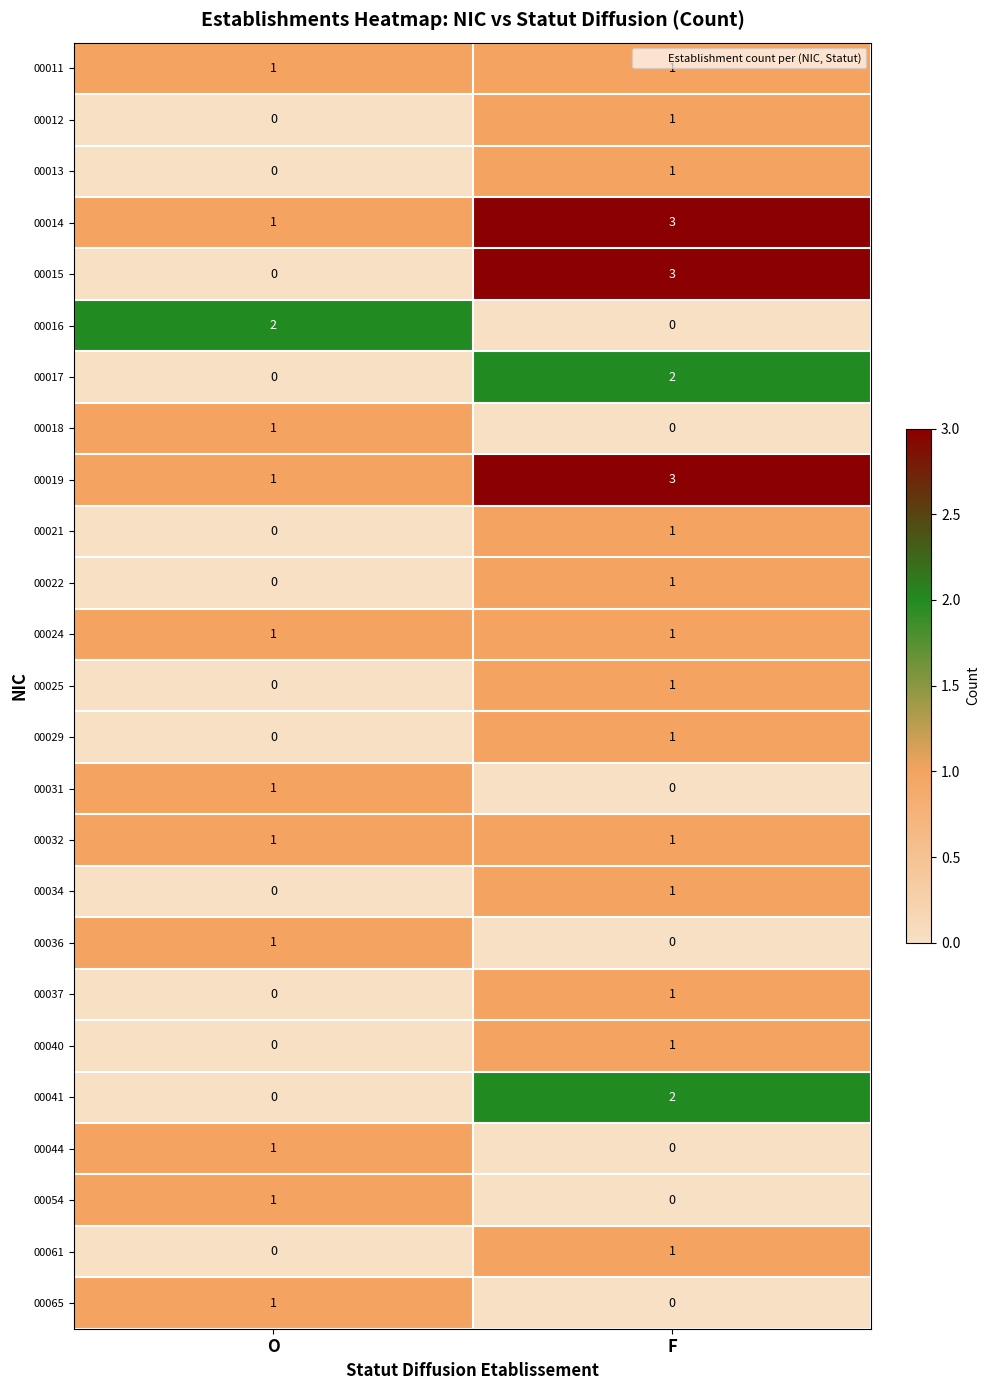

What is the difference between the 00015 values at O and F?

3